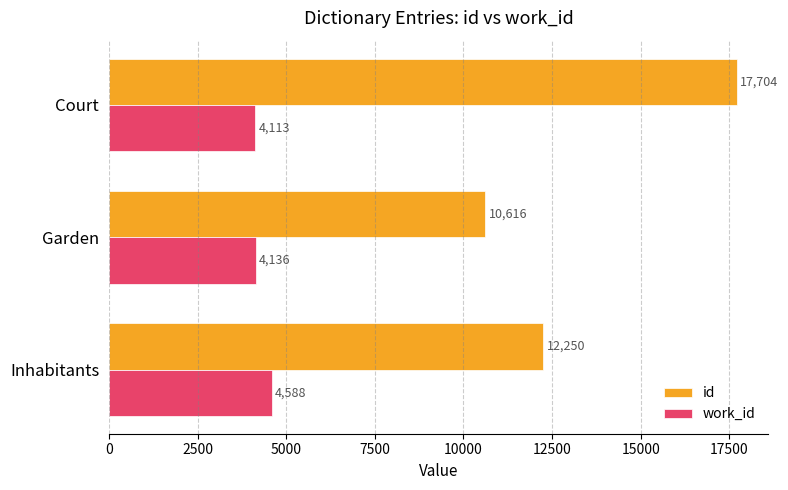

At which label is work_id closest to 4350?

Garden